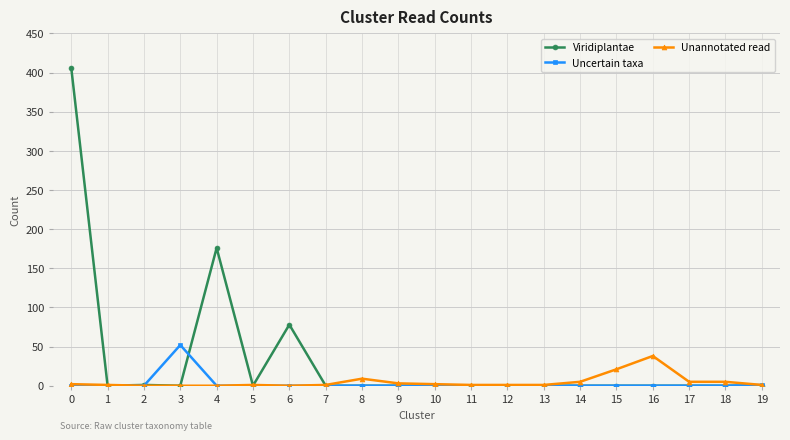

What is the maximum value shown in the chart?

406